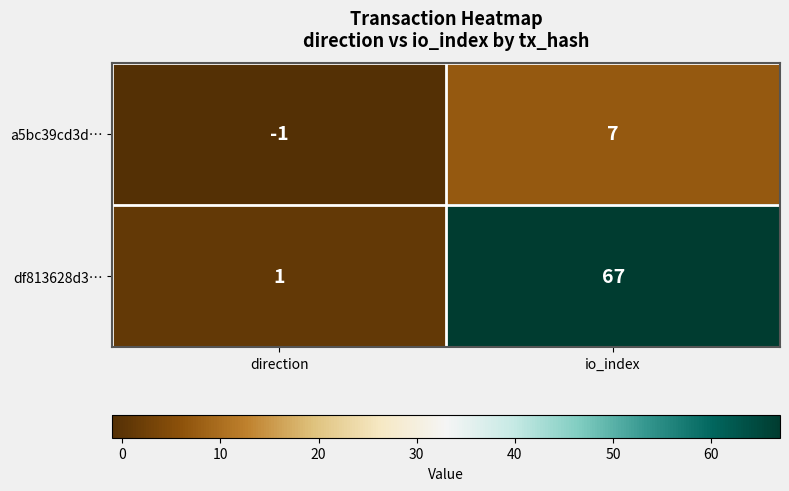

The value of df813628d3… at direction is 2. True or false?

False